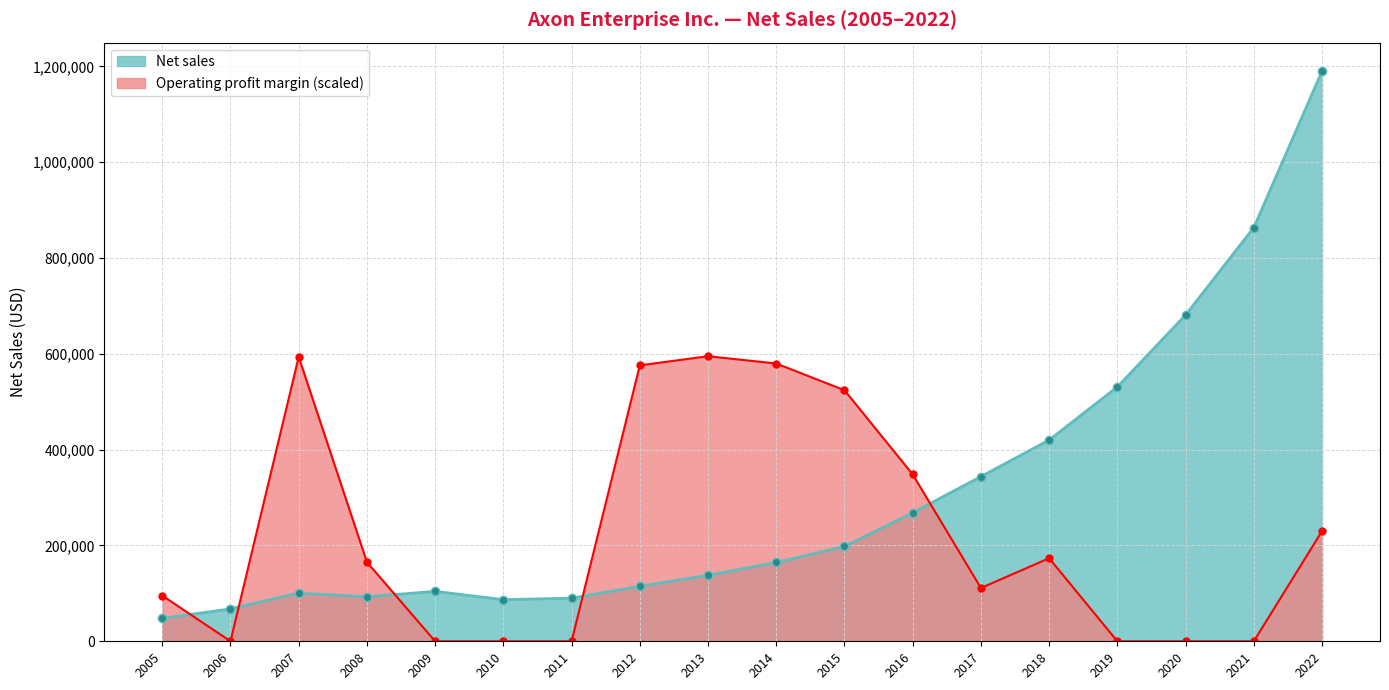

What is the smallest value displayed?

0.0